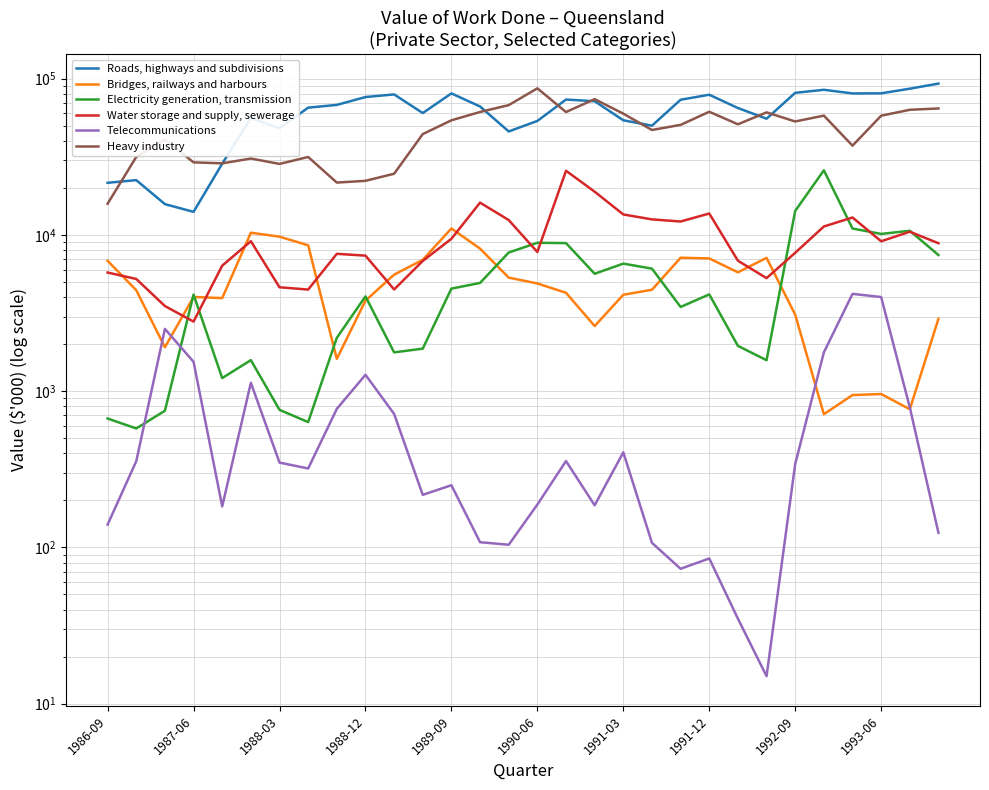

What is the value of the Water storage and supply, sewerage point at the 4th from the left?

2786